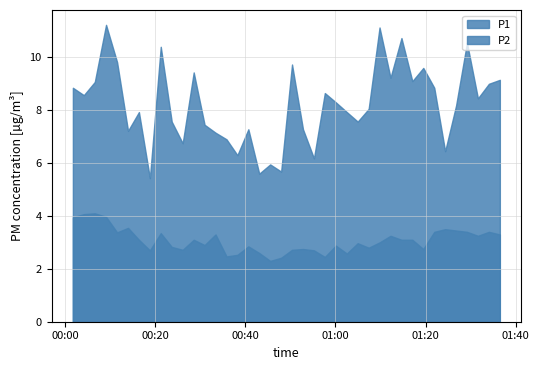

What is the value of the P2 point at the 16th from the left?

2.5